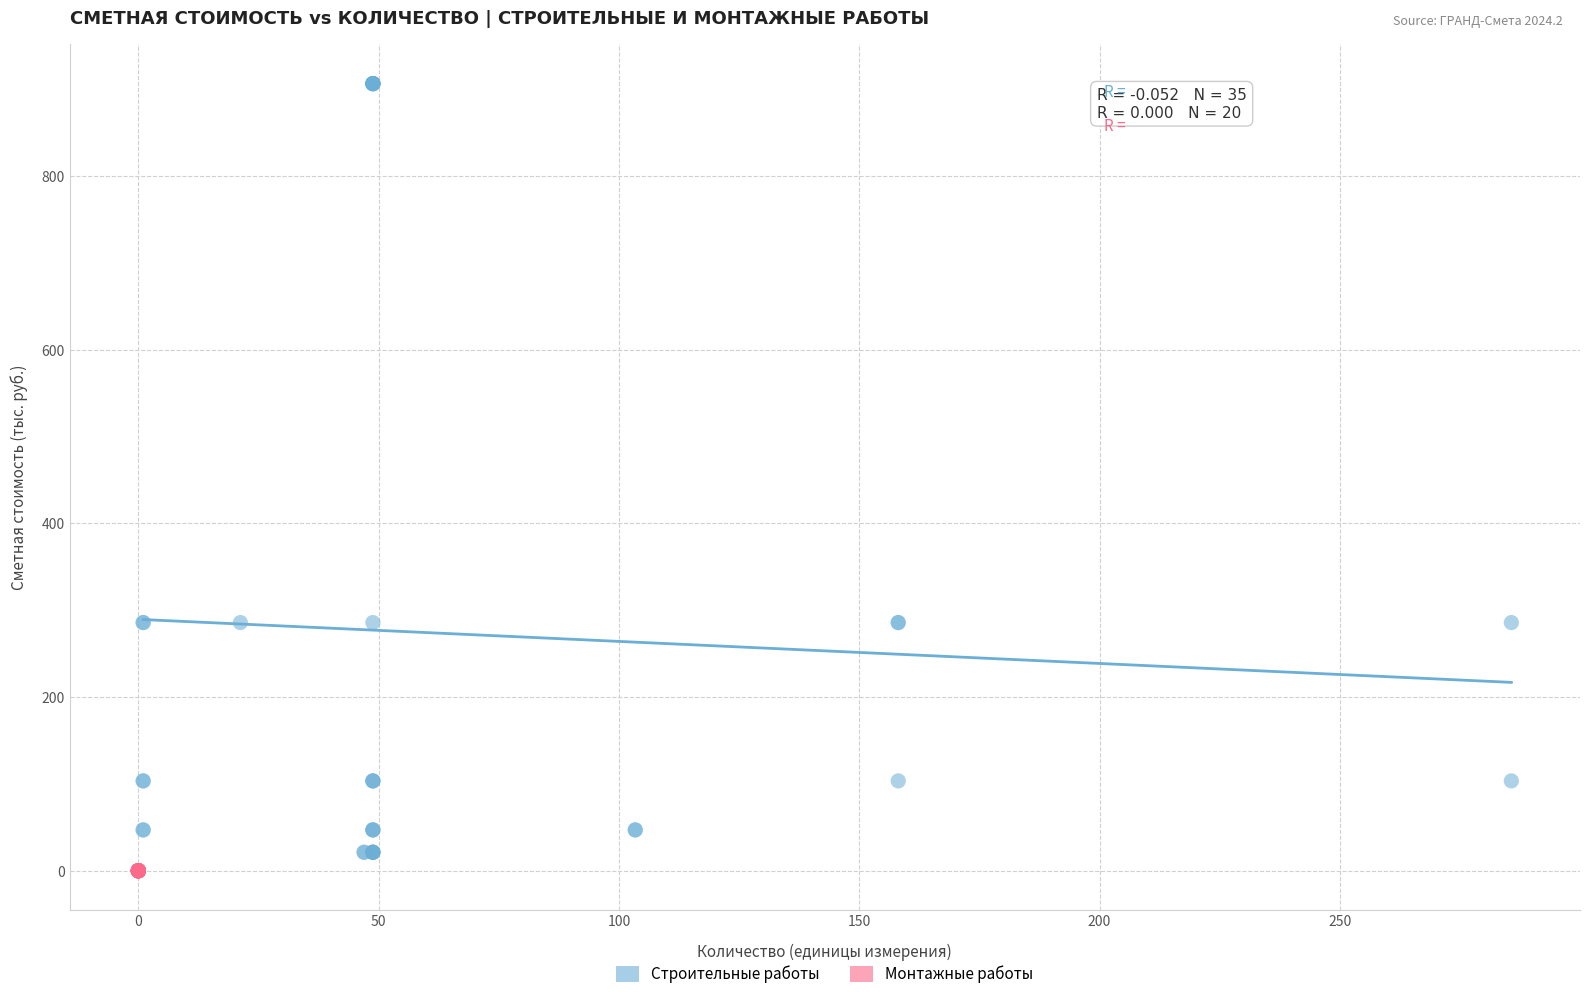

Which series reaches the maximum Y coordinate?

Строительные работы